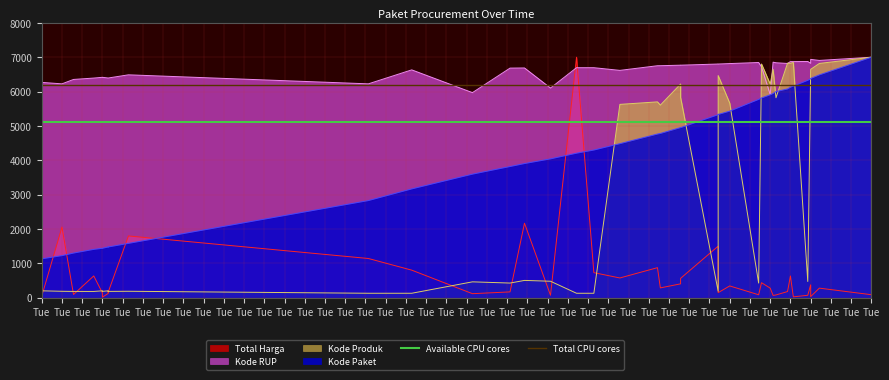

Is the value of Total CPU cores at Tue greater than the value of Available CPU cores at Tue?

Yes